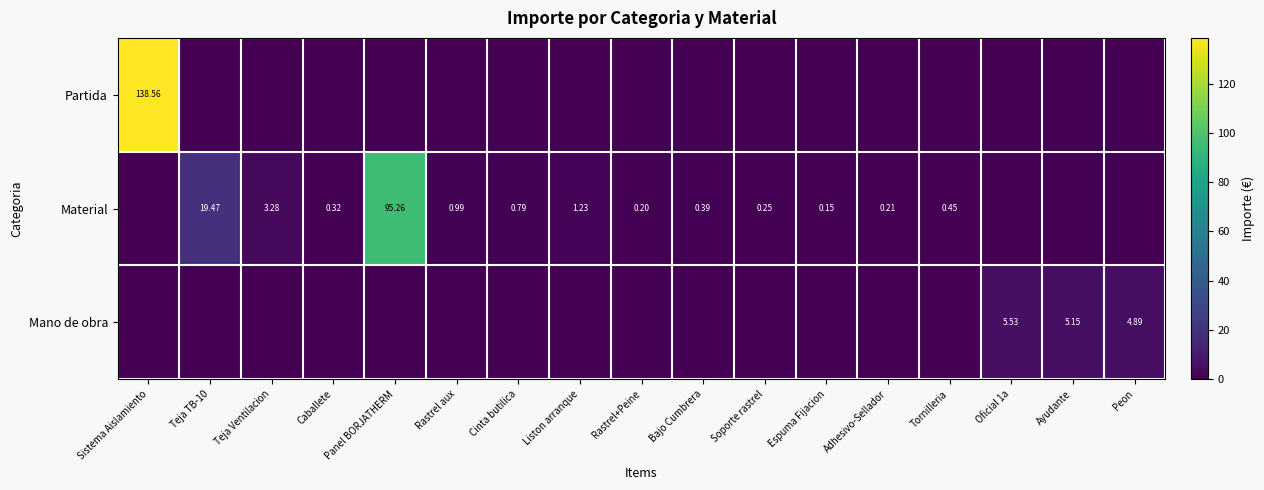

What is the difference between the Material values at Rastrel aux and Liston arranque?

0.2